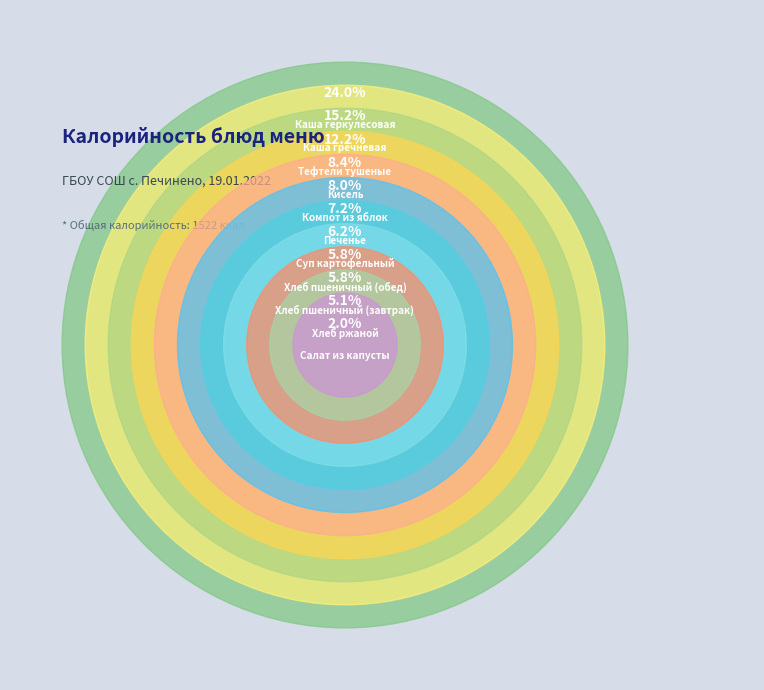

Combined, do Хлеб пшеничный (завтрак) and Хлеб пшеничный (обед) account for over 50%?

No